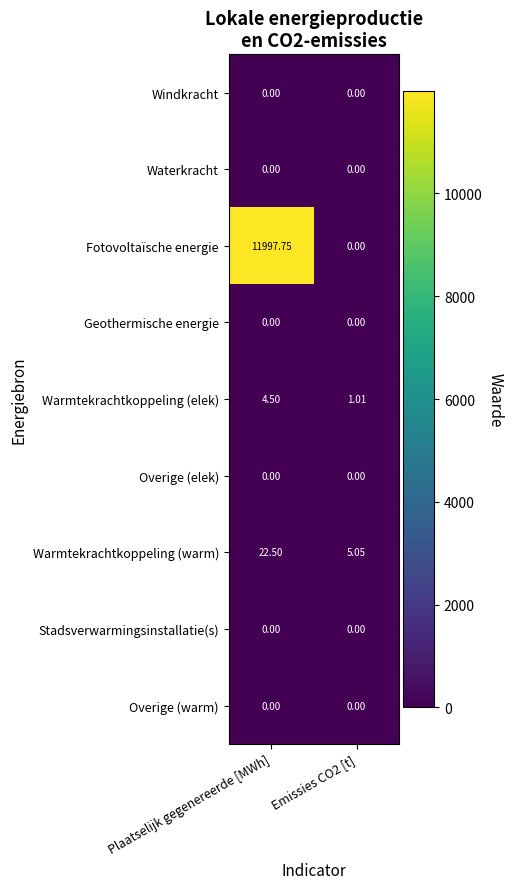

Between Plaatselijk gegenereerde [MWh] and Emissies CO2 [t], which series saw the biggest shift?

Fotovoltaïsche energie